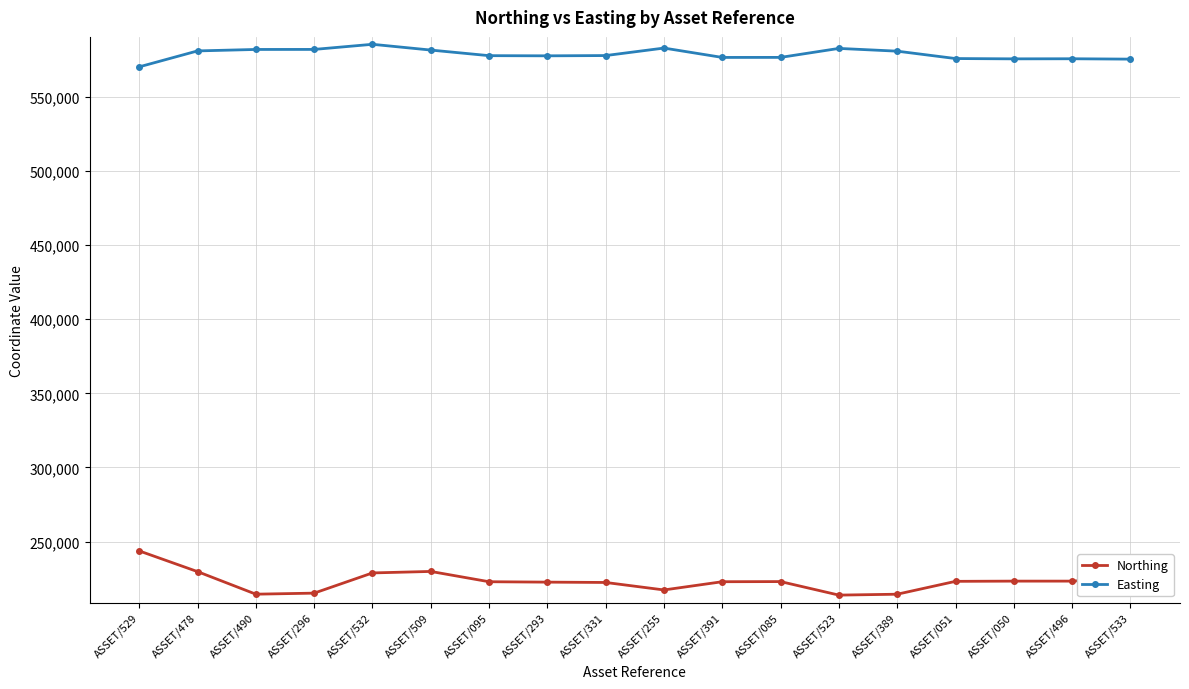

True or false: Northing has a value of 222918 at ASSET/391.

True